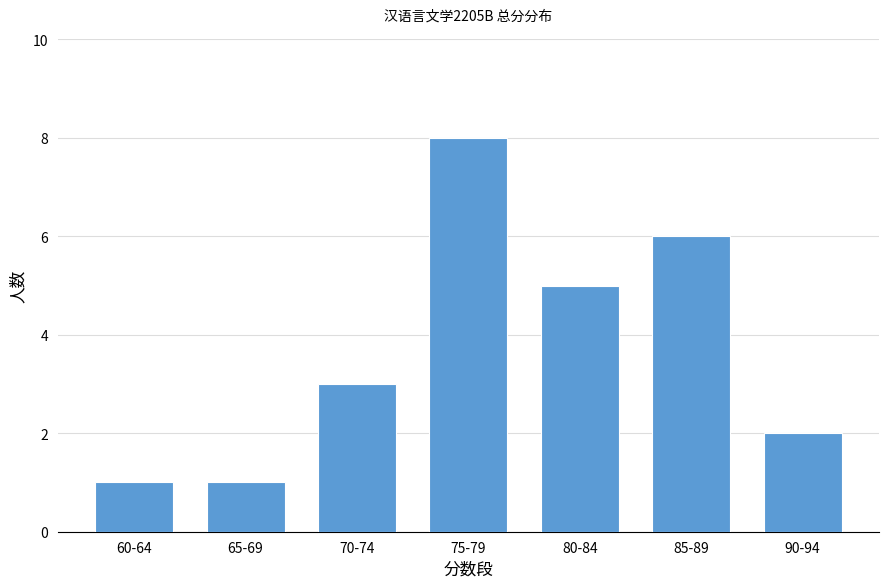

What is the label of the 1st bar from the left?

60-64